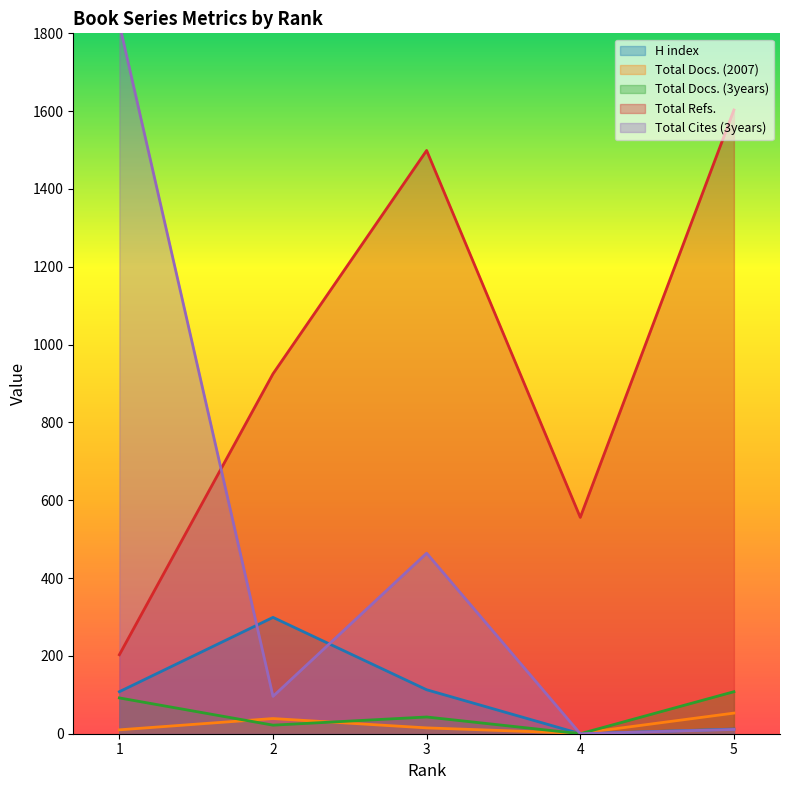

What is the value of the Total Docs. (2007) point at the 5th from the left?

53